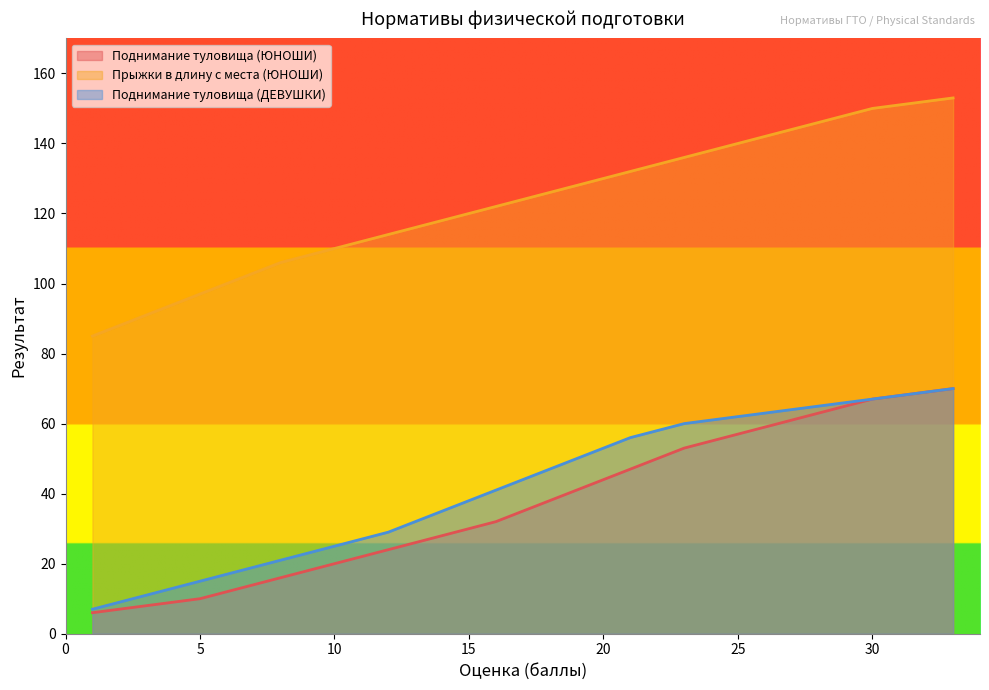

Which category has the highest value across all series?

33